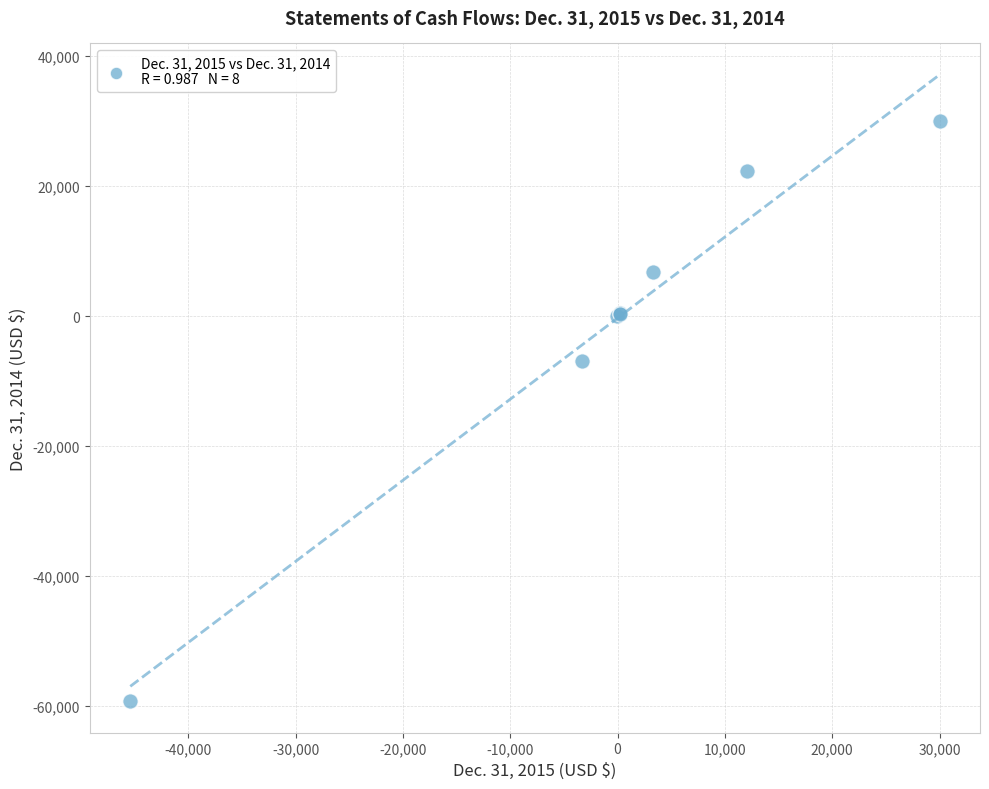

What Y value in the scatter plot is closest to -14622?

-6847